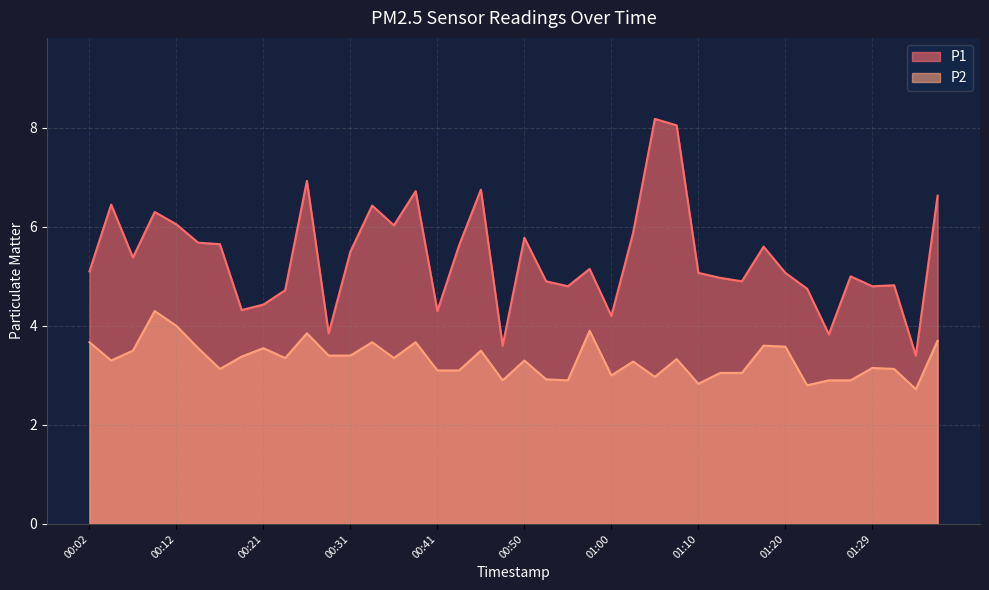

True or false: P2 and P1 cross at least once.

False